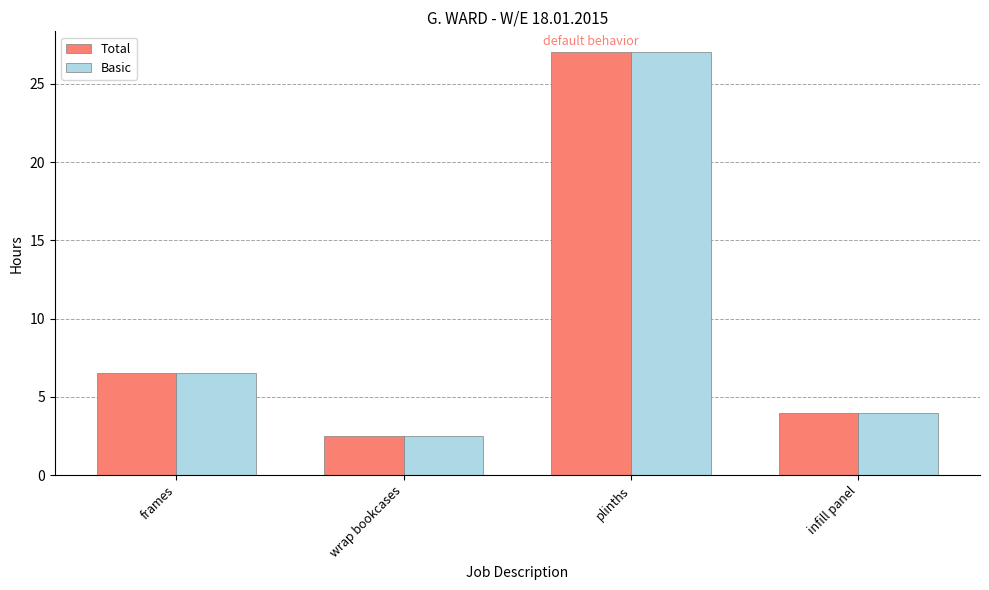

What is the average value of the Total series?

10.0